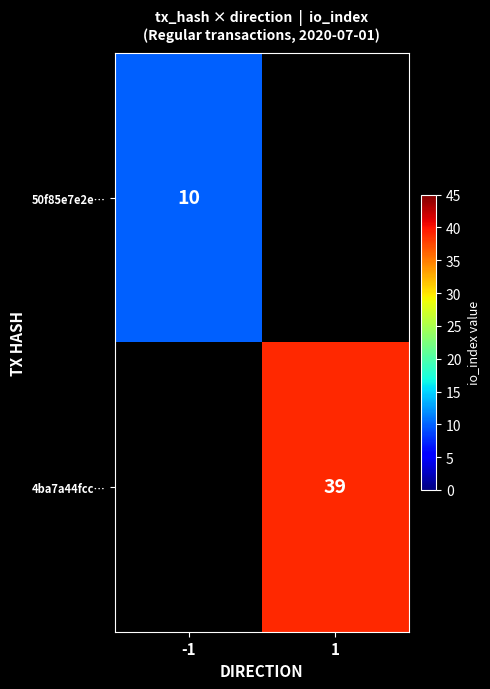

Count the number of categories in the chart.

2